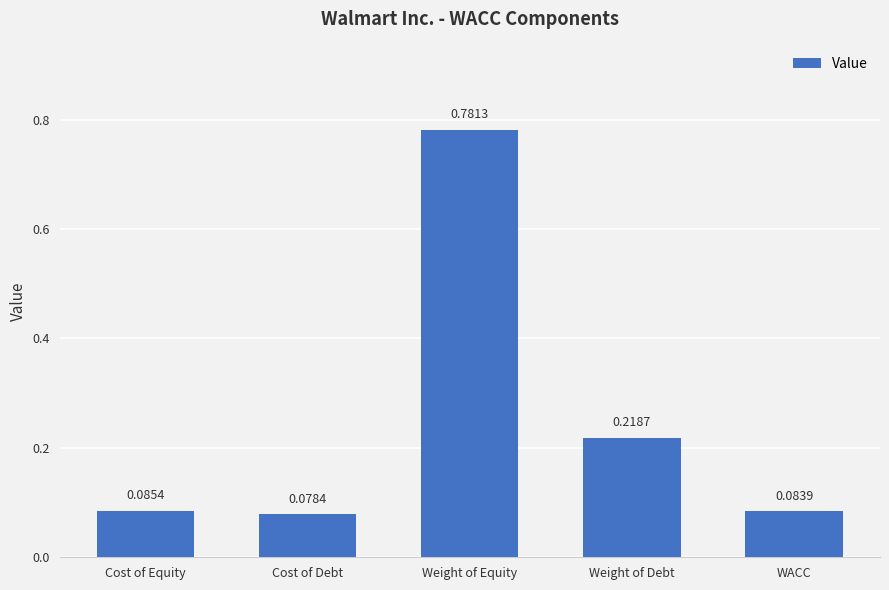

What is the sum of all values?

1.2